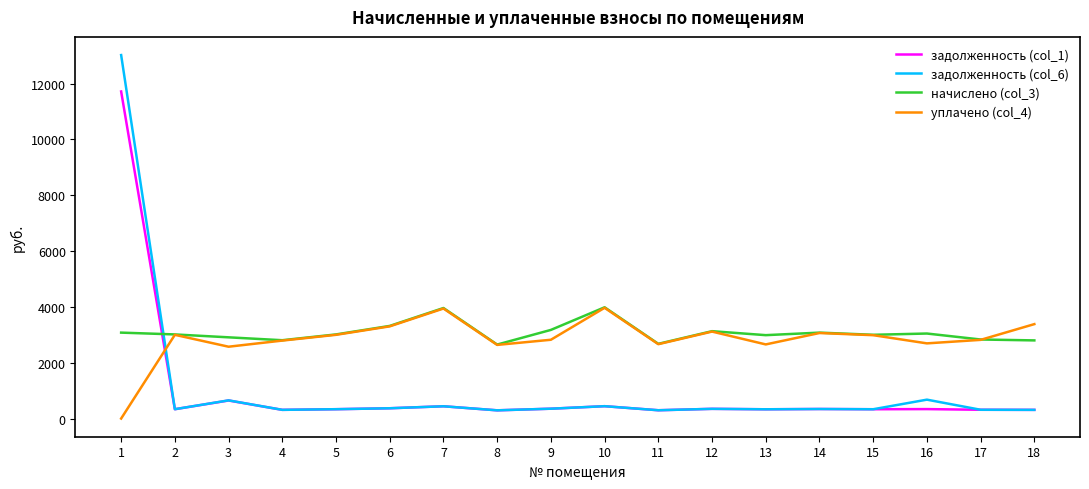

What is the total value across all series at 13?

6306.5